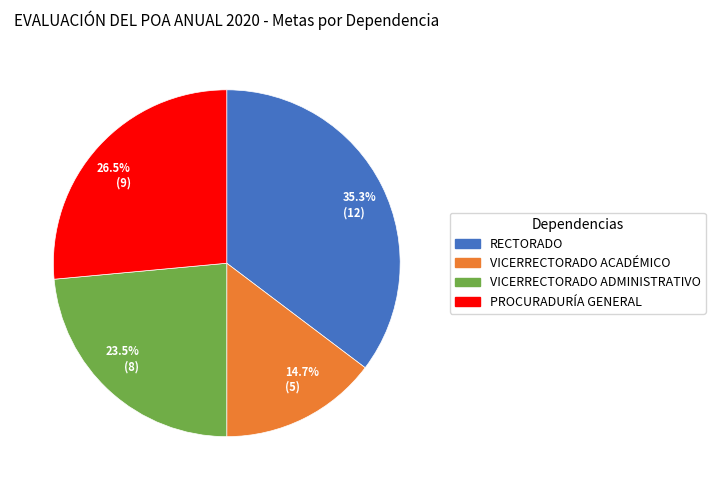

Which slice is the smallest?

VICERRECTORADO ACADÉMICO